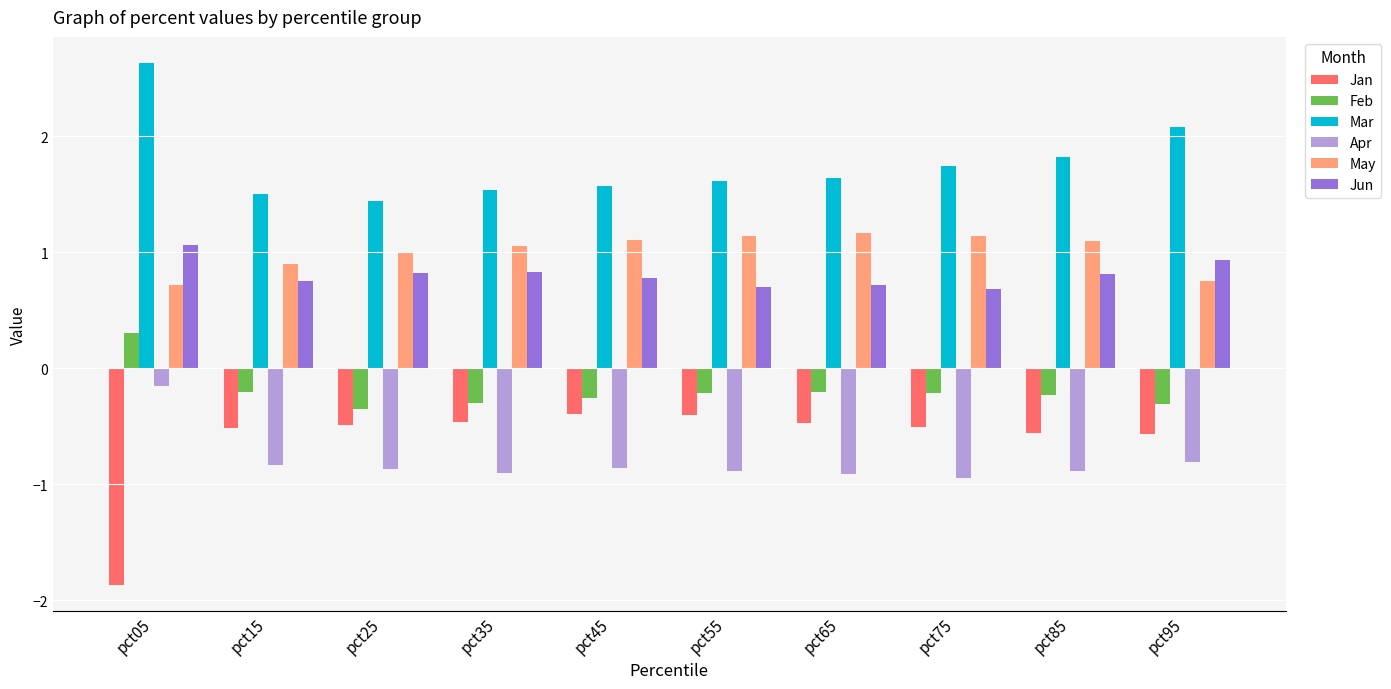

Is the value of Mar at pct25 greater than the value of Apr at pct45?

Yes